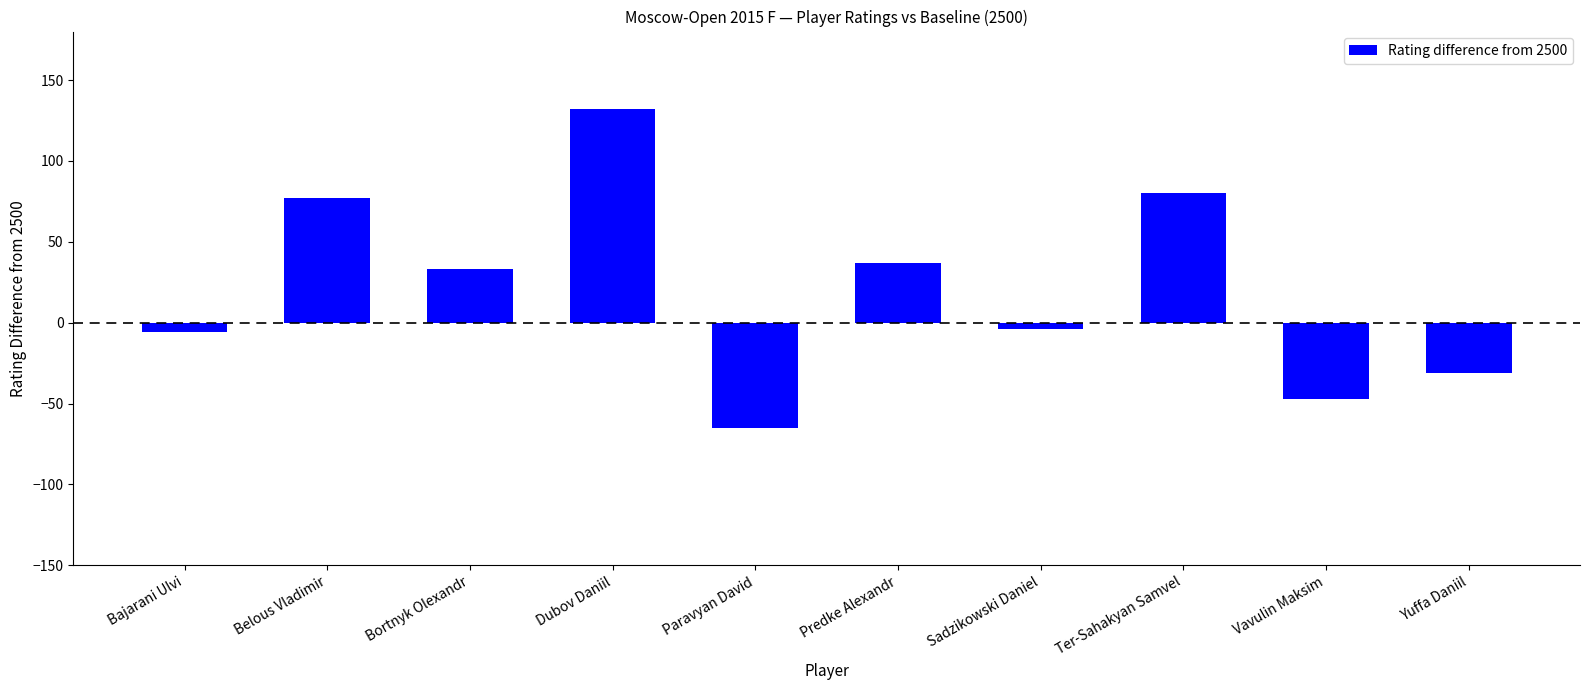

What is the greatest value displayed?

132